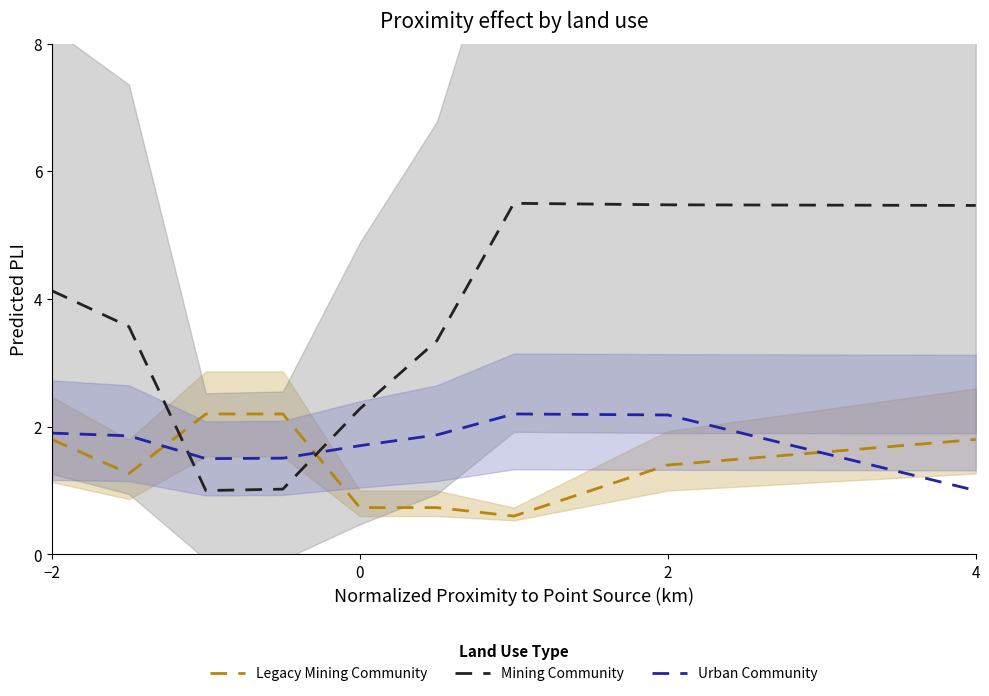

True or false: Urban Community has more than 2 interior local peaks.

False